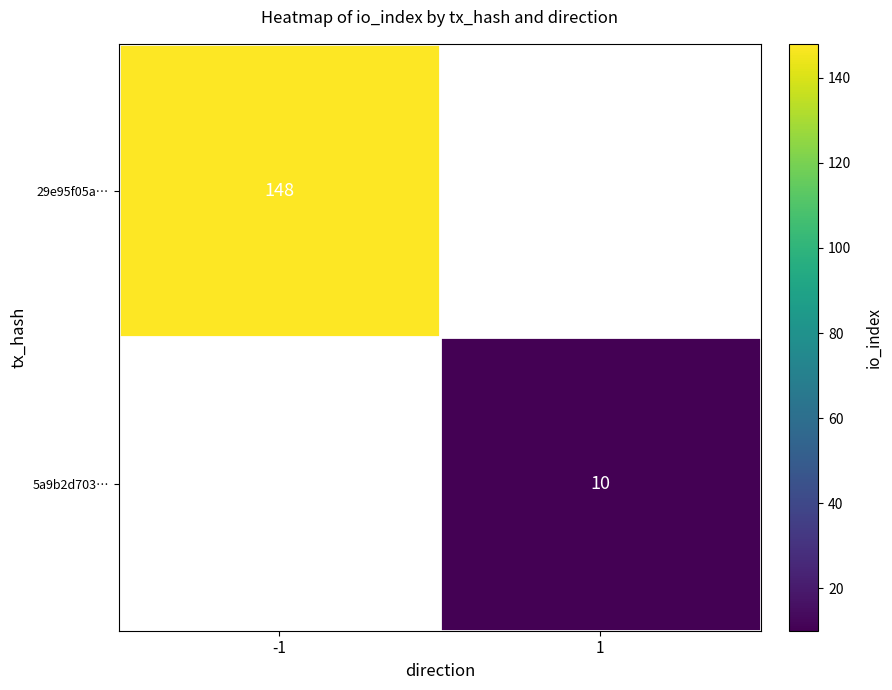

At how many categories does at least one series exceed 137?

1